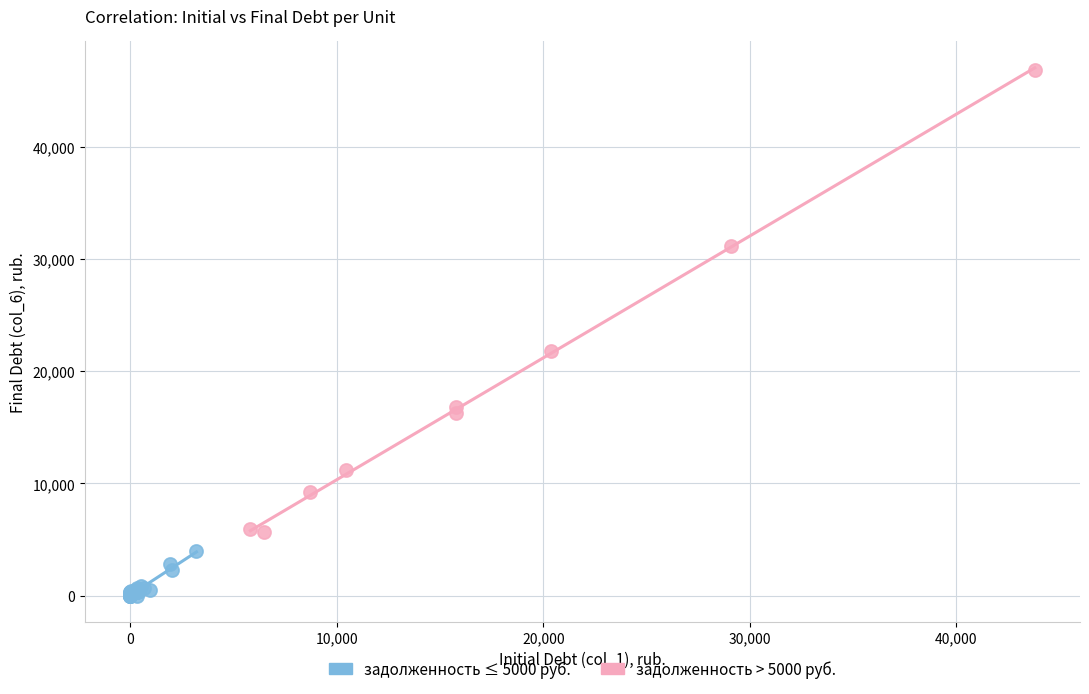

Which series contains the highest Y value?

задолженность > 5000 руб.